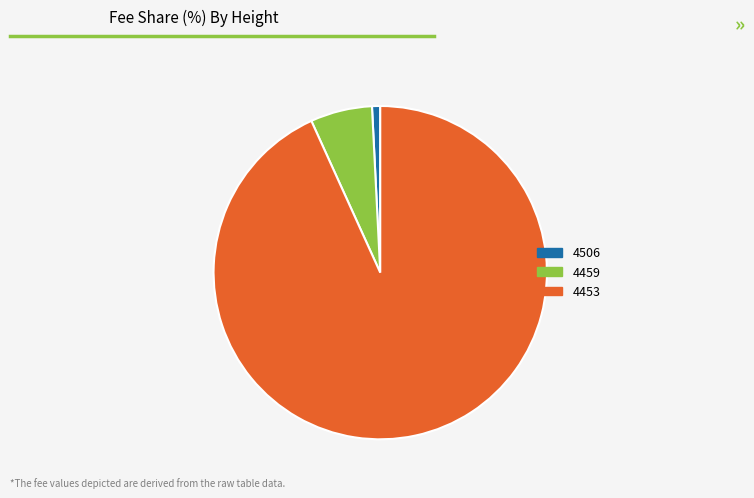

Combined, do 4506 and 4453 account for over 50%?

Yes